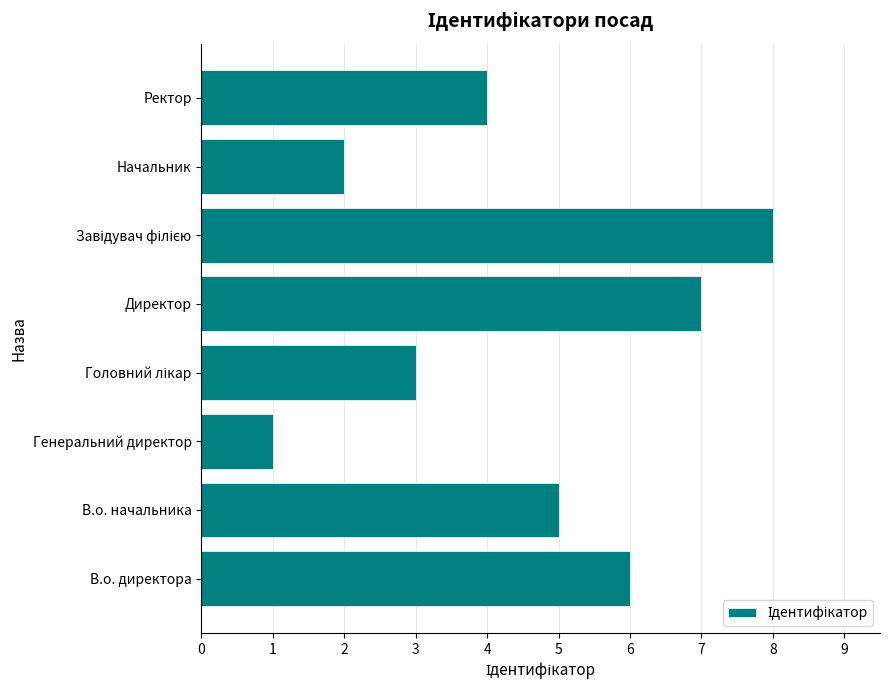

What is the difference between the maximum and minimum values?

7